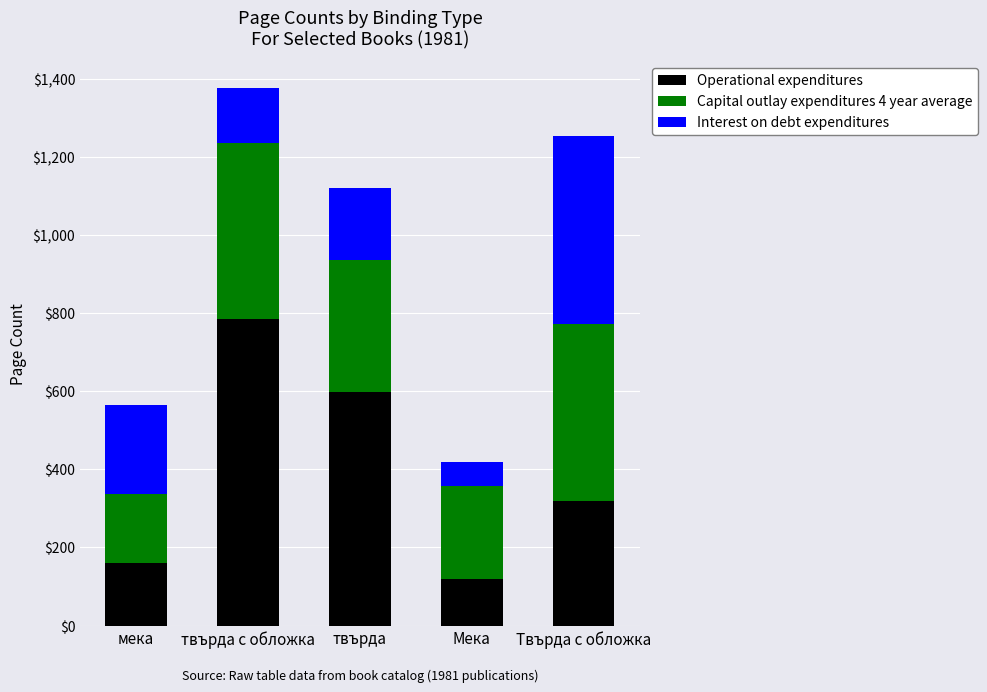

At which category is the sum across all series the highest?

твърда с обложка